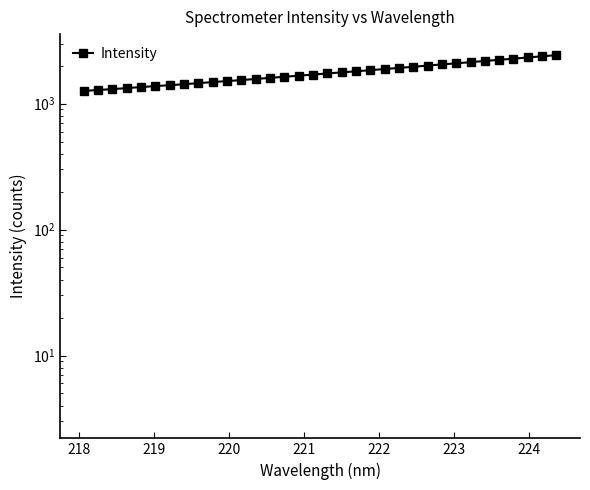

How many data points are less than 1735?

17